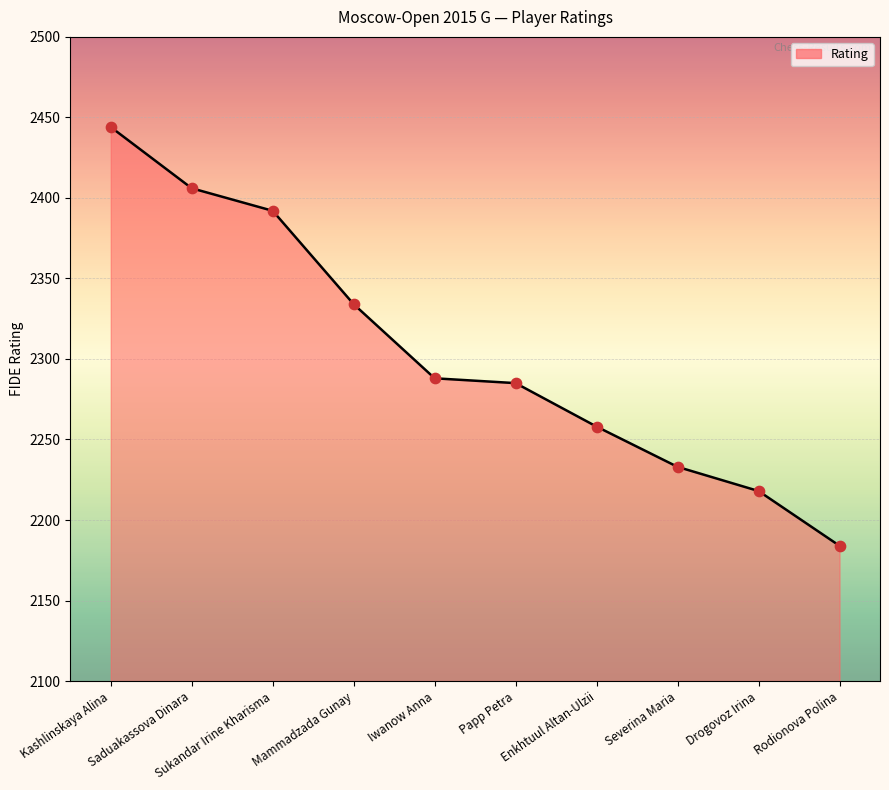

What is the ratio of the value at Mammadzada Gunay to the value at Severina Maria?

1.0